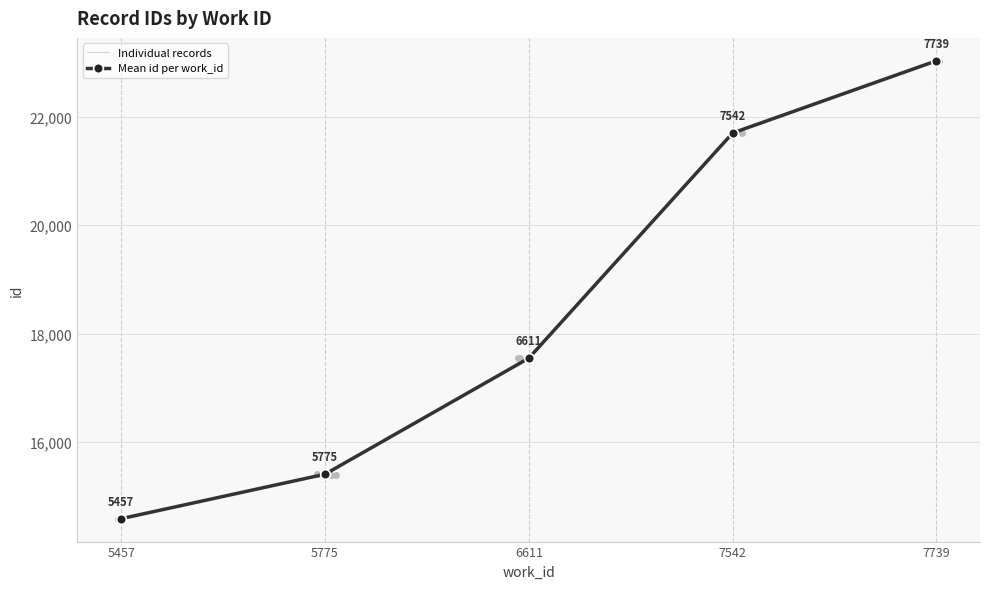

True or false: Mean id per work_id has a value of 22735.3 at 5457.

False